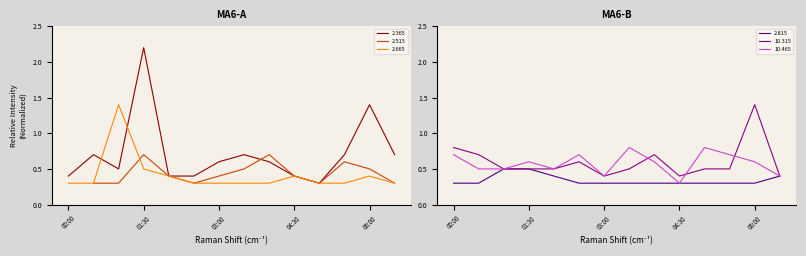

How many interior local valleys does the 2.365 series have?

2